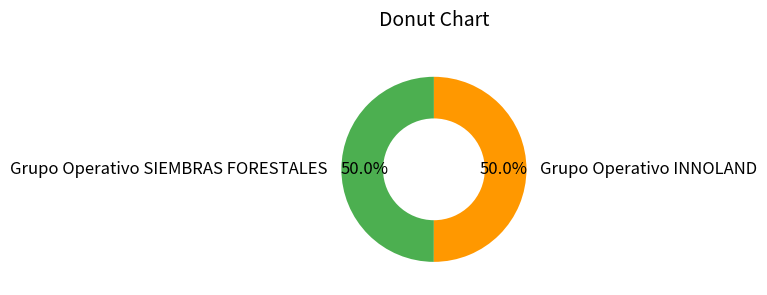

Do Grupo Operativo SIEMBRAS FORESTALES and Grupo Operativo INNOLAND together represent more than half of the pie?

Yes